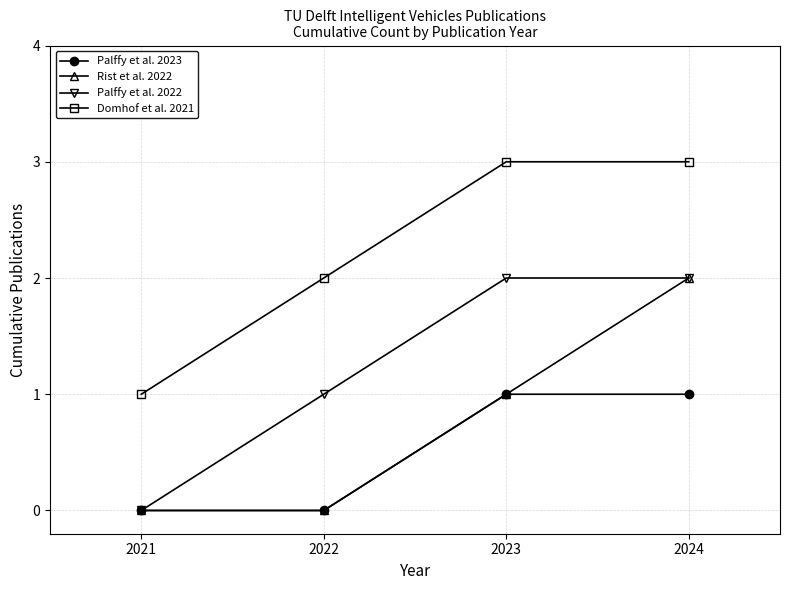

True or false: Domhof et al. 2021 and Palffy et al. 2023 intersect in this chart.

False